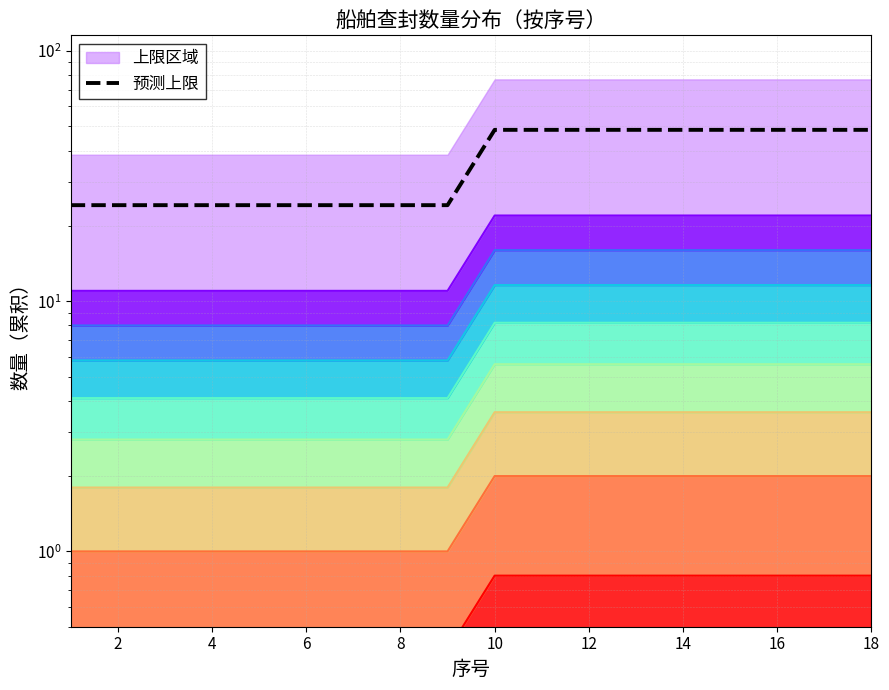

The value at 0 is 5.5. True or false?

False